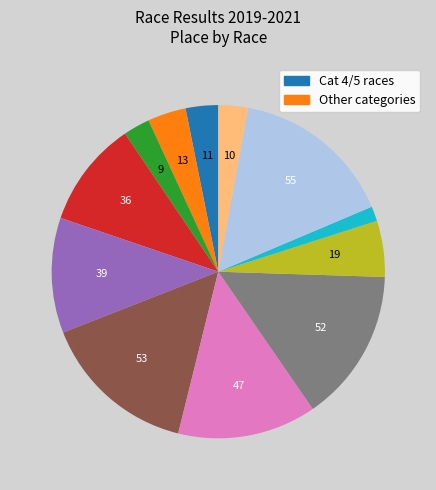

Is there any slice that represents more than half of the pie?

No